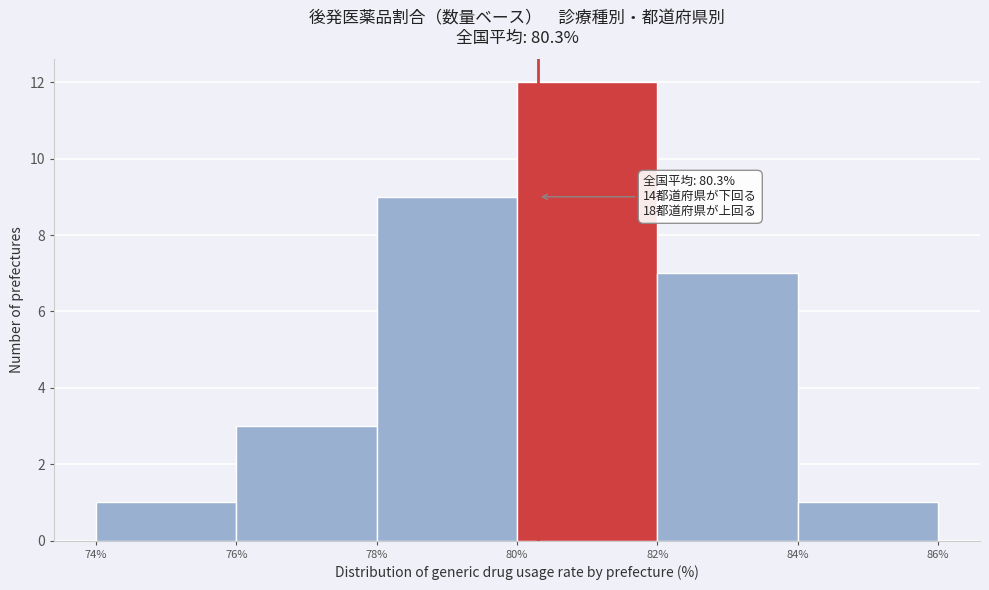

Over which range of the x-axis is the bar tallest?

80% to 82%